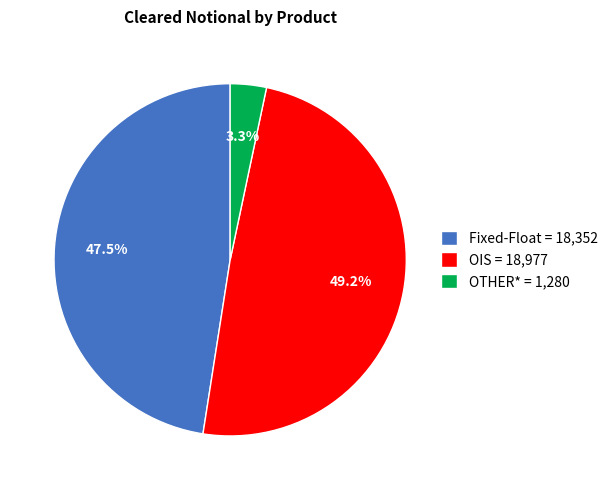

Is Fixed-Float = 18,352 the majority of the pie?

No